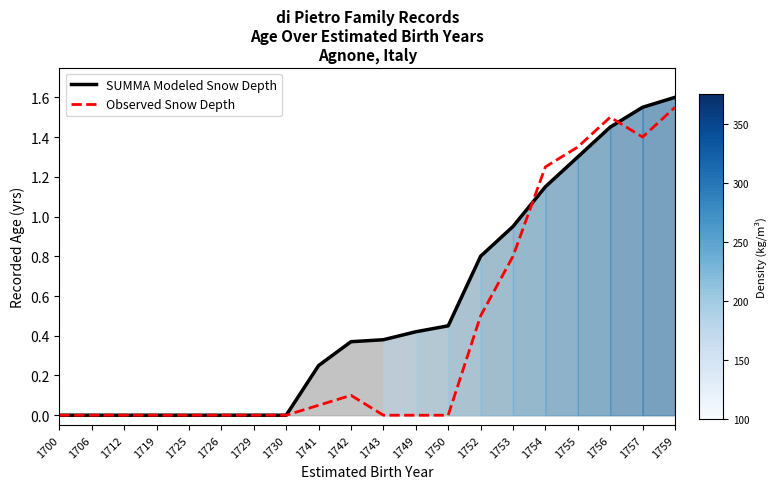

Is the value of SUMMA Modeled Snow Depth at 1712 greater than the value of Observed Snow Depth at 1712?

No